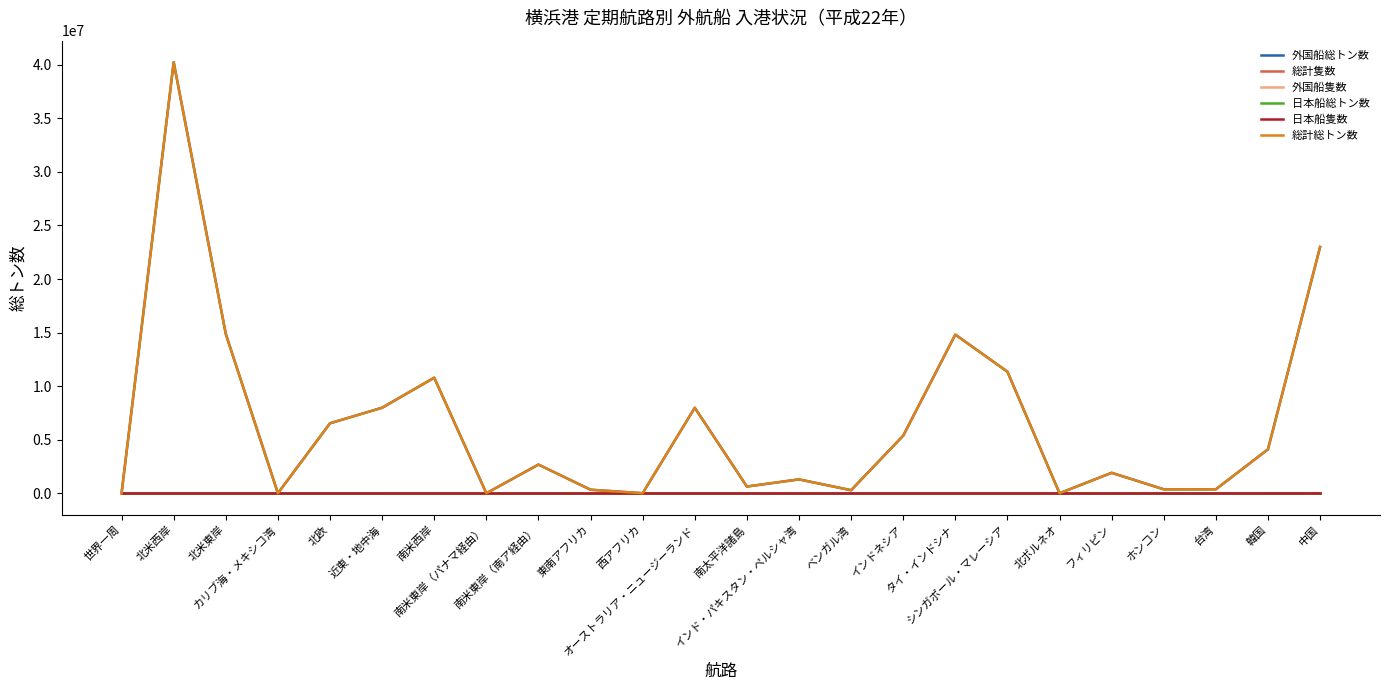

What is the sum of the 外国船隻数 values at 南米東岸（南ア経由） and シンガポール・マレーシア?

463